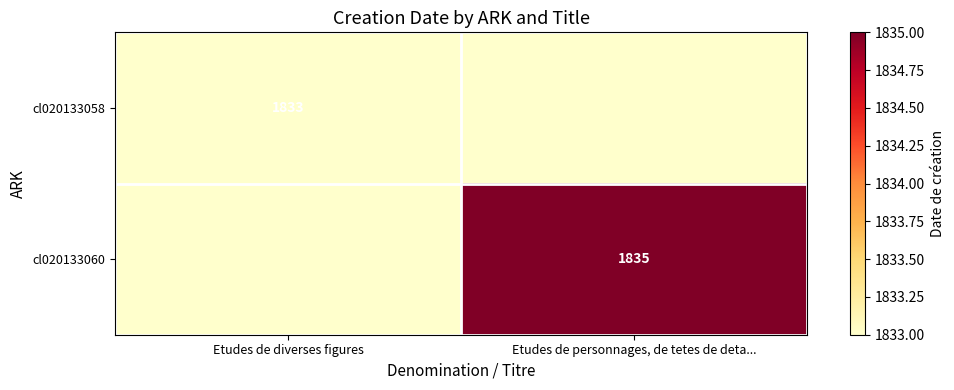

True or false: cl020133058 has a value of 1833 at Etudes de diverses figures.

True